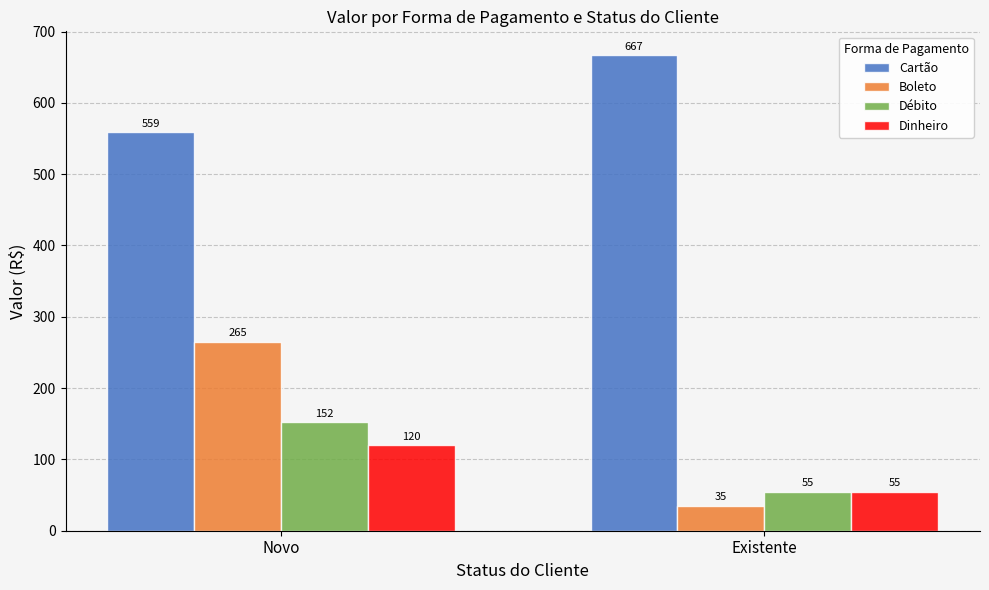

Does the chart contain stacked bars?

No